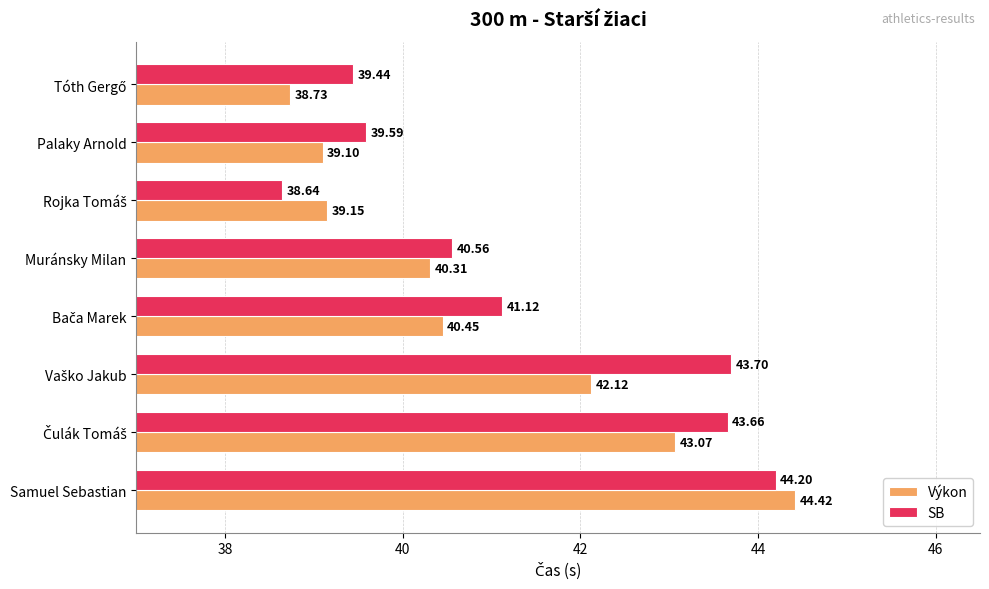

What is the difference between the Výkon values at Palaky Arnold and Muránsky Milan?

1.2